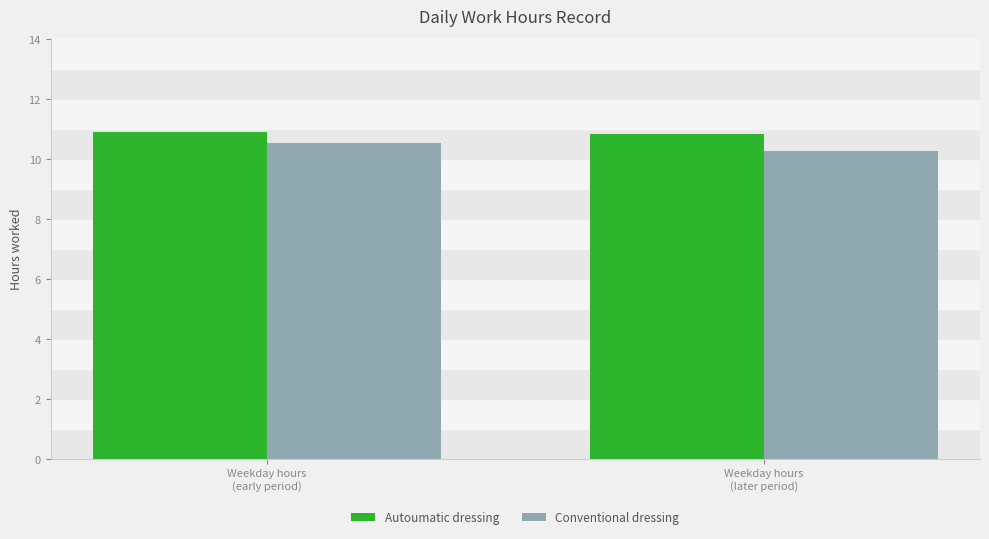

What position from the right is Weekday hours
(early period)?

2